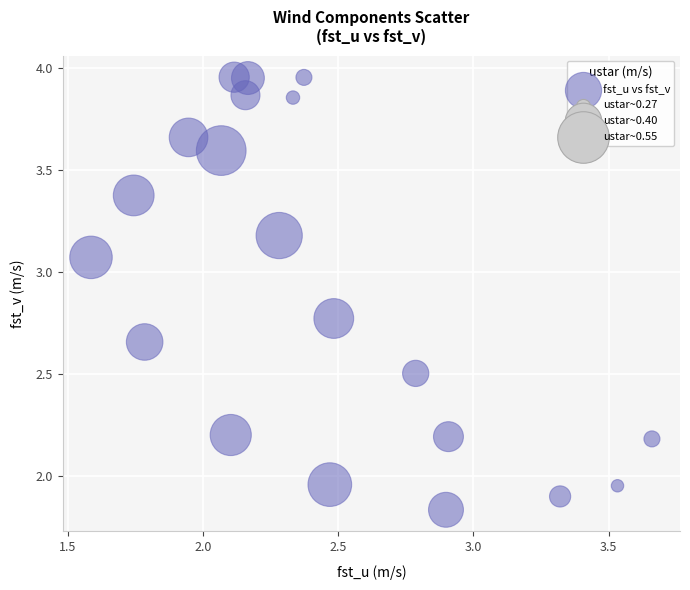

What is the range of Y values (max minus min)?

2.1